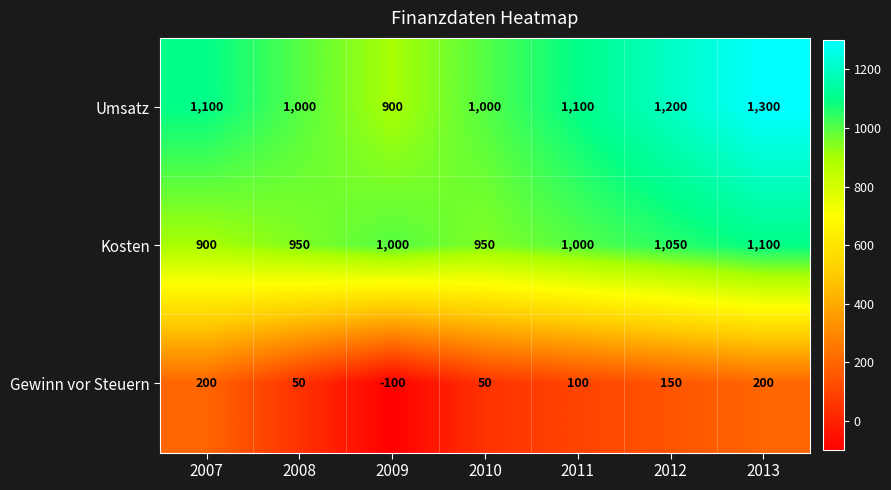

What is the average value of the Umsatz series?

1086